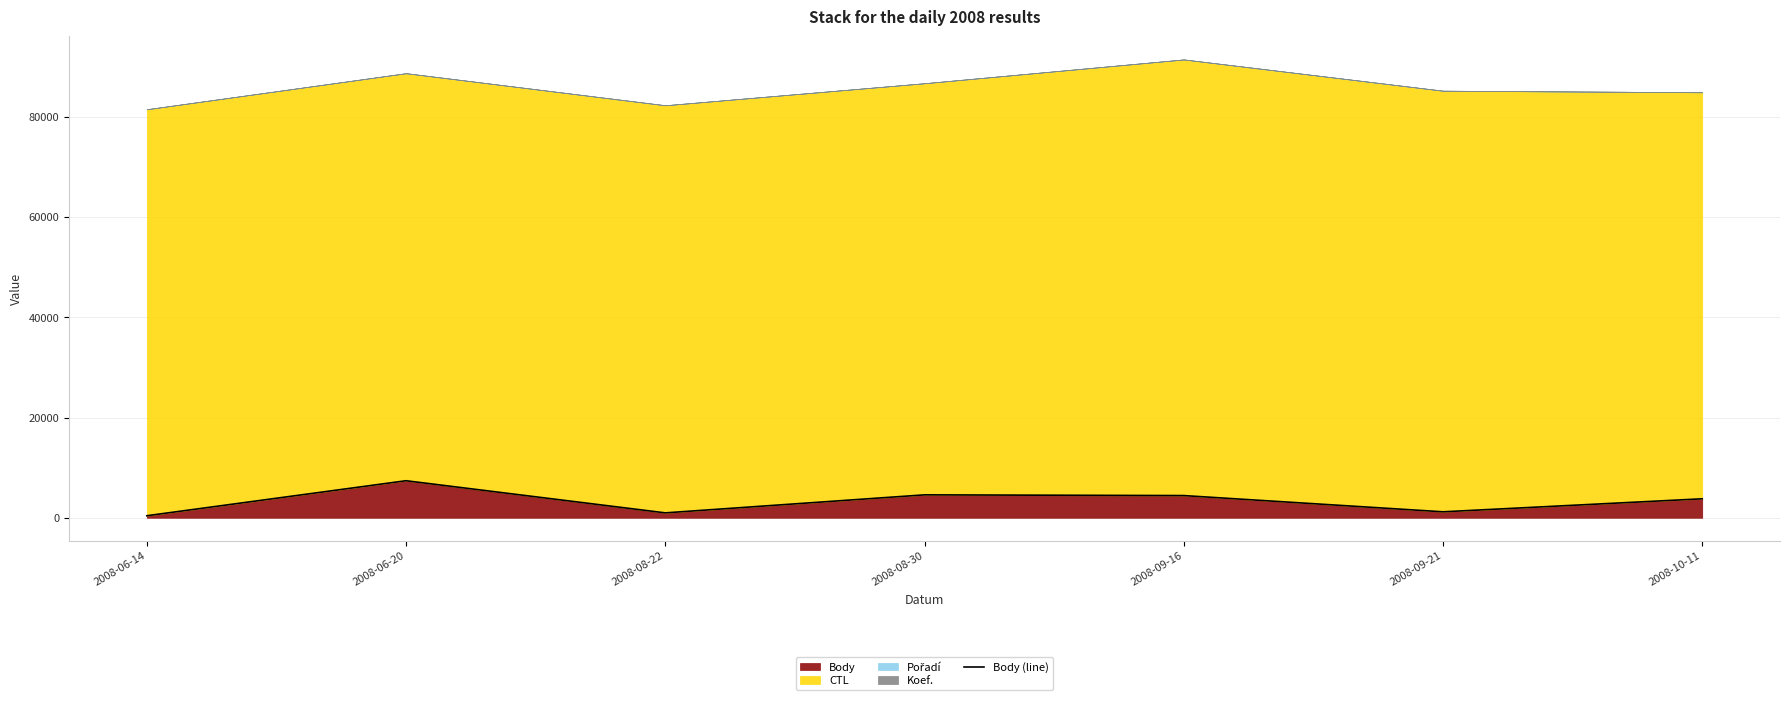

What is the difference between the maximum and second lowest values?

6412